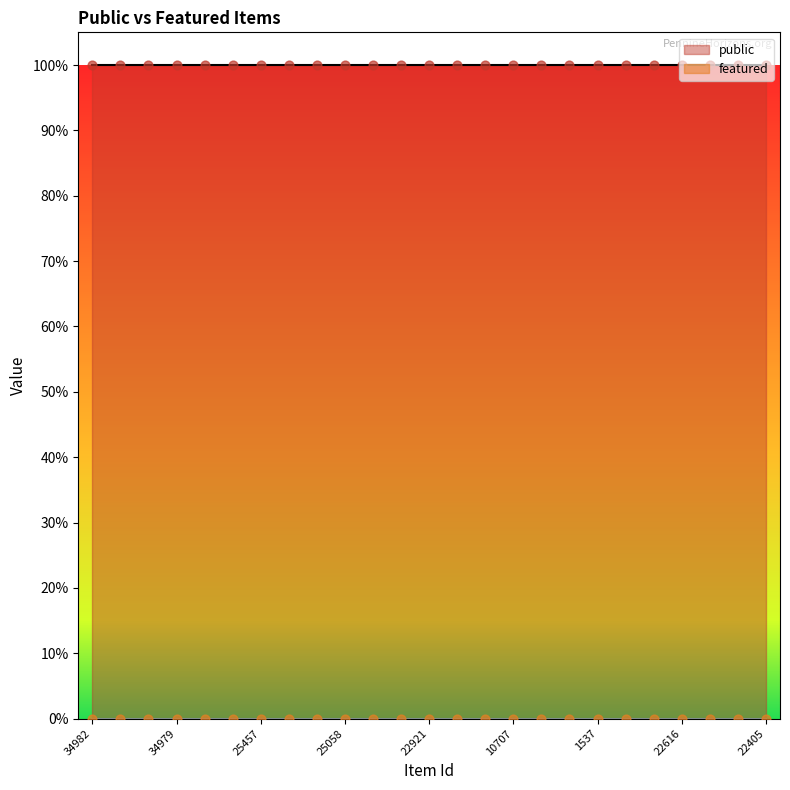

What are all the series names shown in the legend?

public, featured